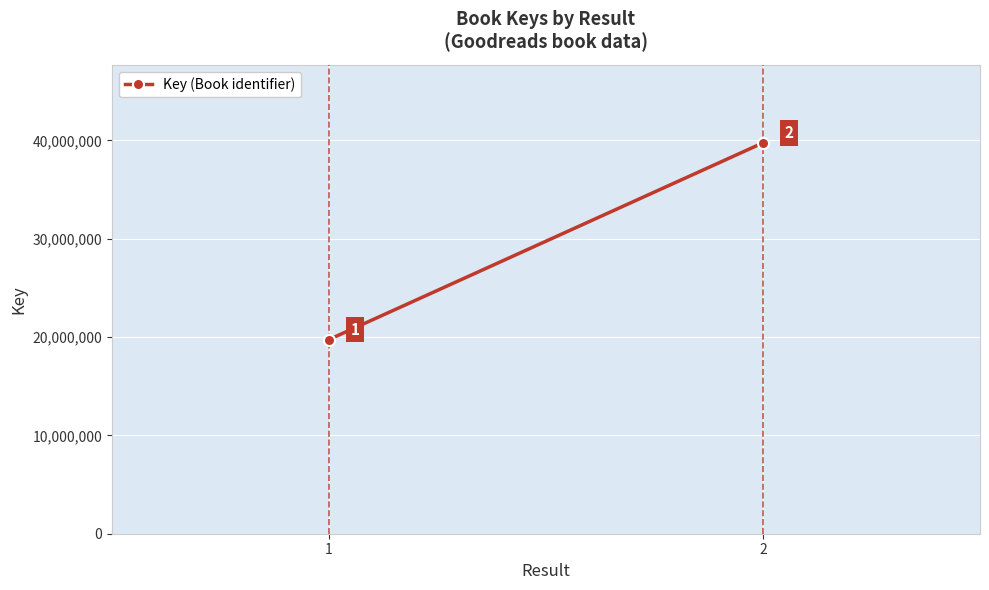

What is the change in value from 1 to 2?

+19999084